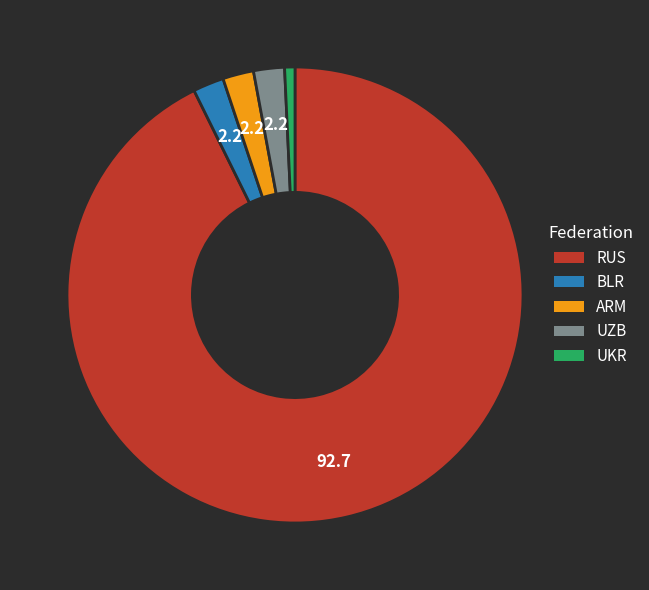

True or false: RUS accounts for 93% of the total.

True